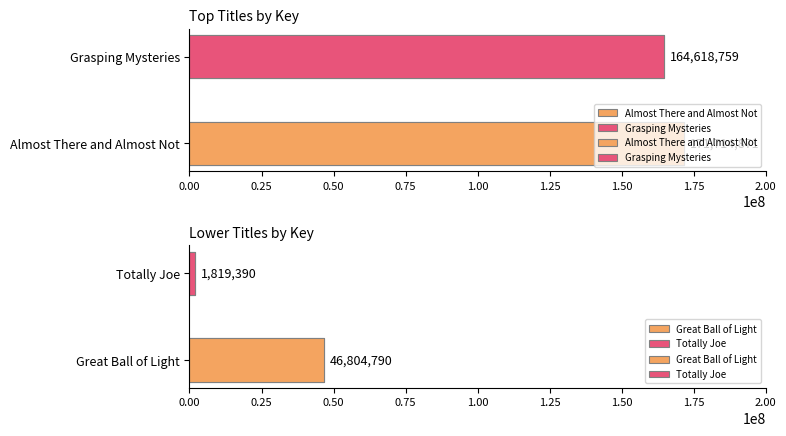

How many series are shown in this chart?

4